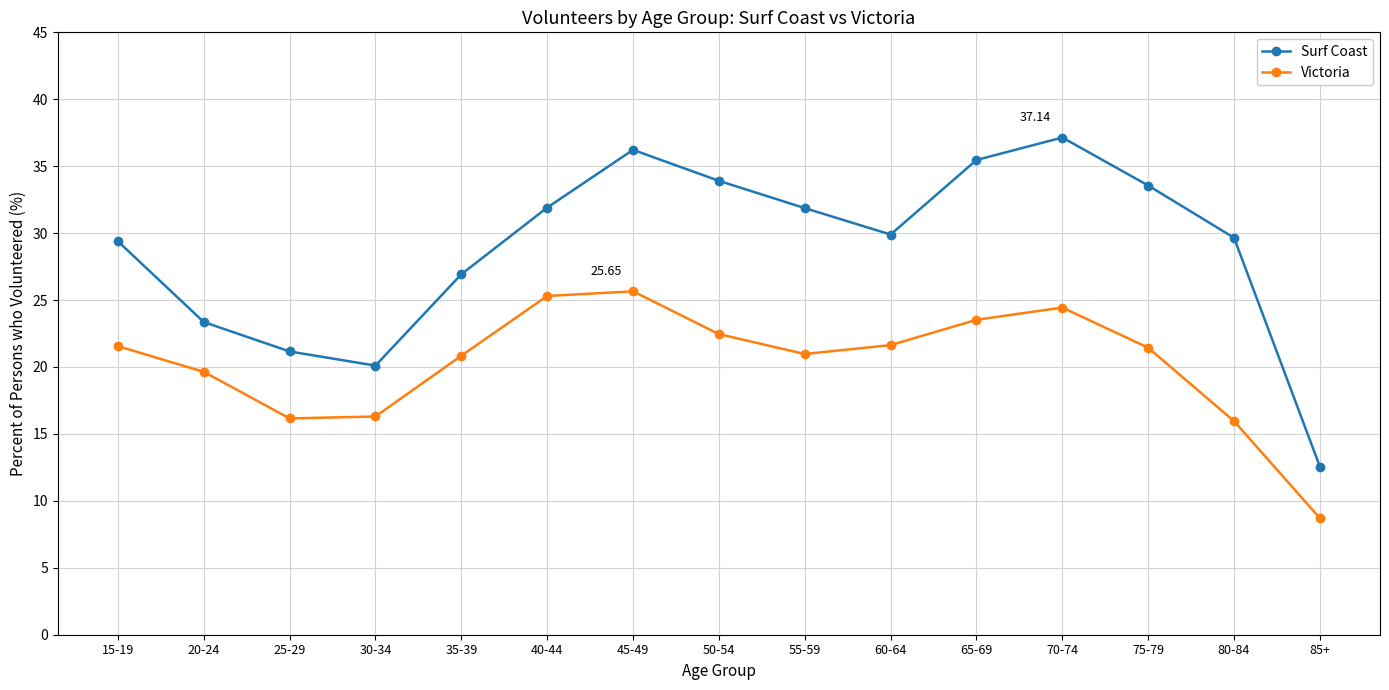

Between 45-49 and 50-54, which series saw the biggest shift?

Victoria